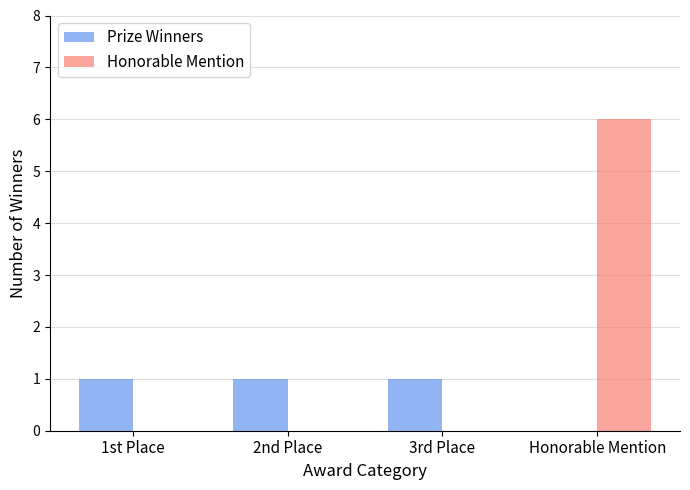

True or false: Honorable Mention has a value of 3 at 1st Place.

False